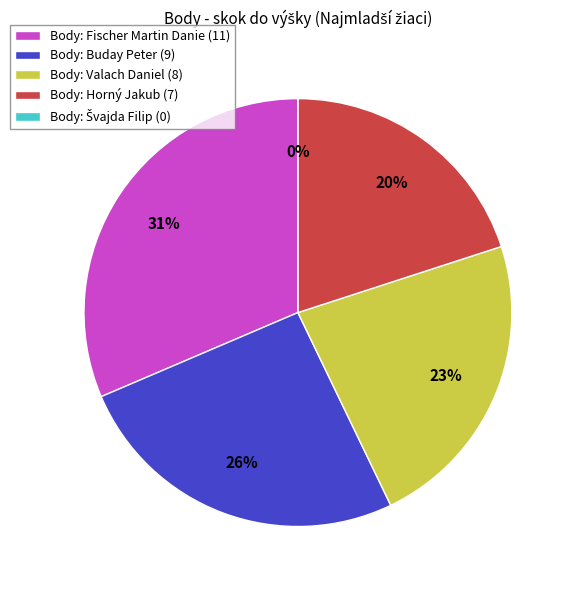

To the nearest percent, what is the difference between the largest and smallest slice percentages?

31%